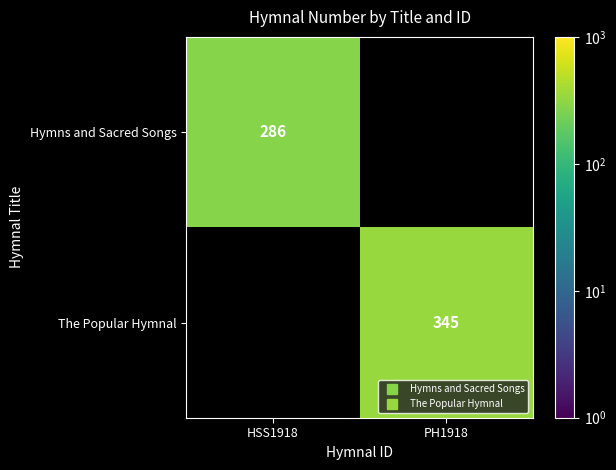

How many positive values does the Hymns and Sacred Songs series have?

1